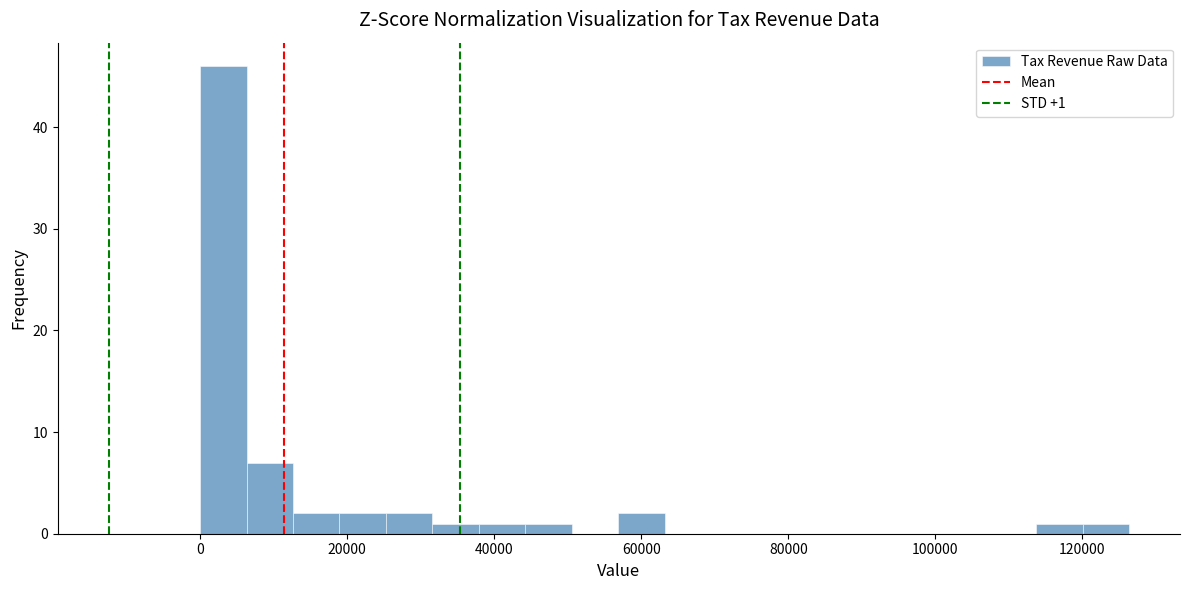

Read against the x-axis, roughly where is the centre of the tallest bar?

4000